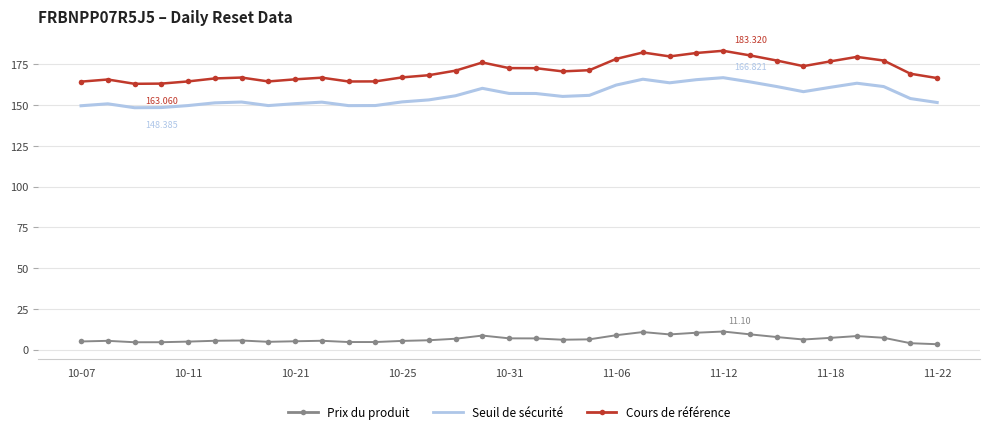

True or false: Prix du produit and Cours de référence intersect in this chart.

False